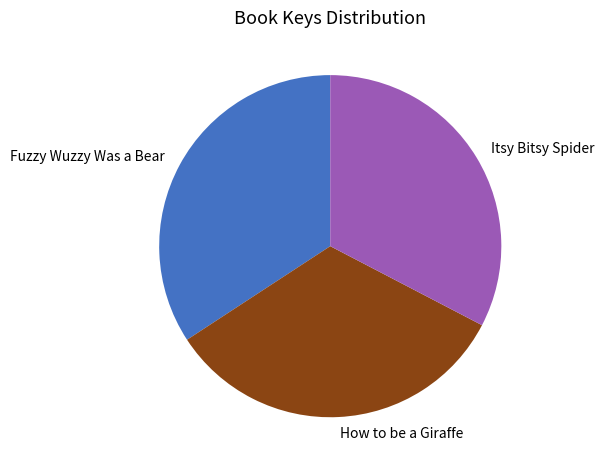

Rank the categories by value from lowest to highest.

Itsy Bitsy Spider, How to be a Giraffe, Fuzzy Wuzzy Was a Bear